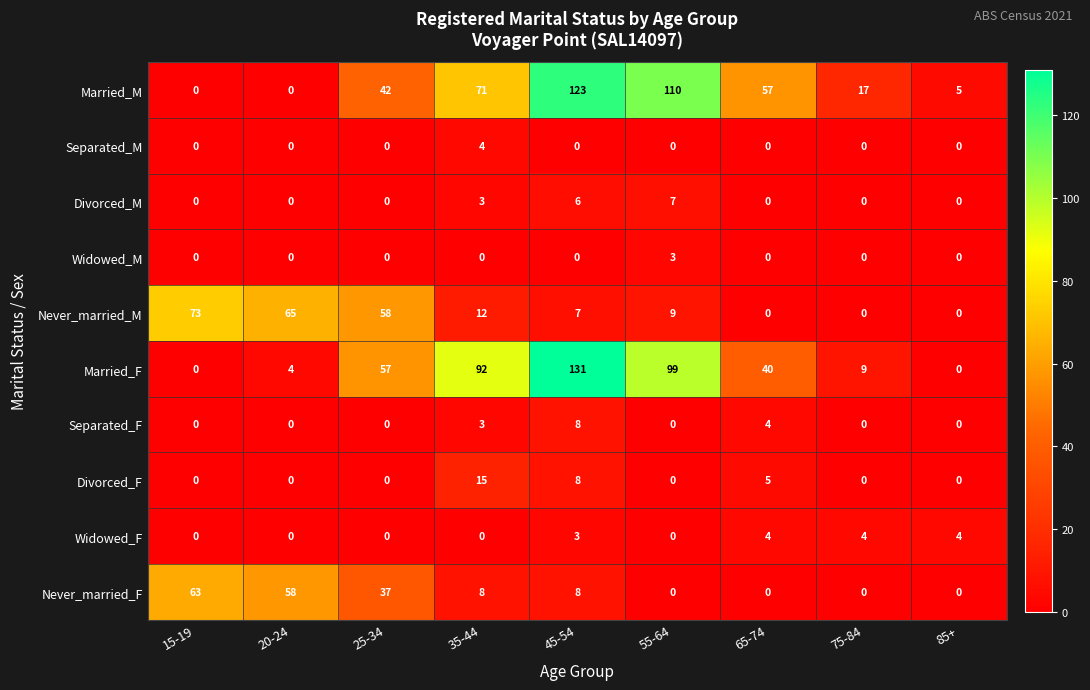

Which series changed the most between 25-34 and 55-64?

Married_M